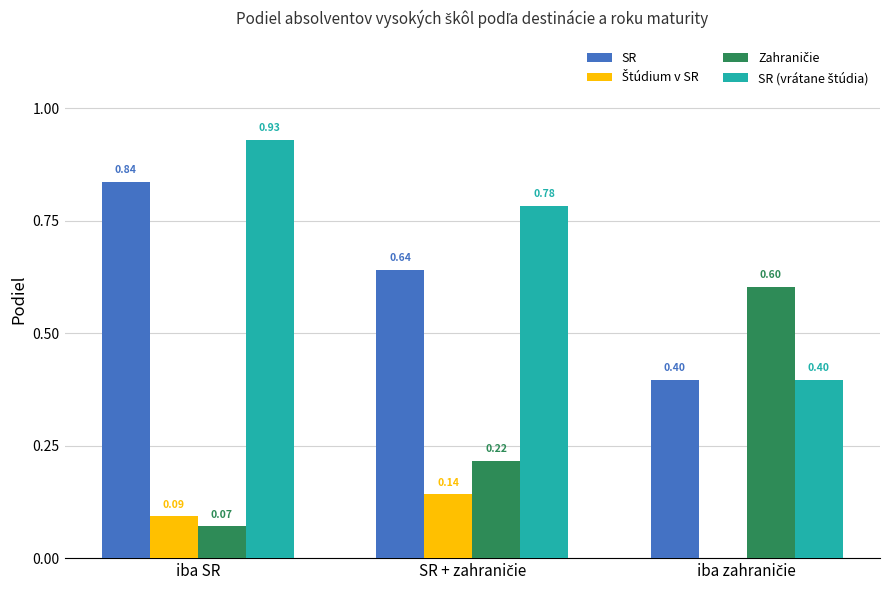

At which category is the sum across all series the highest?

iba SR